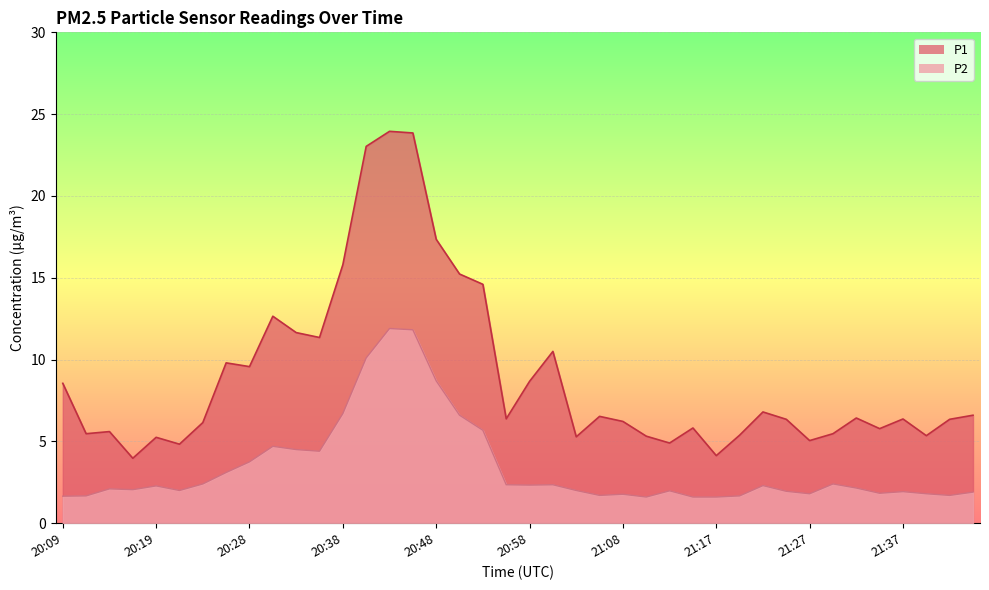

What is the total value across all series at 21:13?

6.9